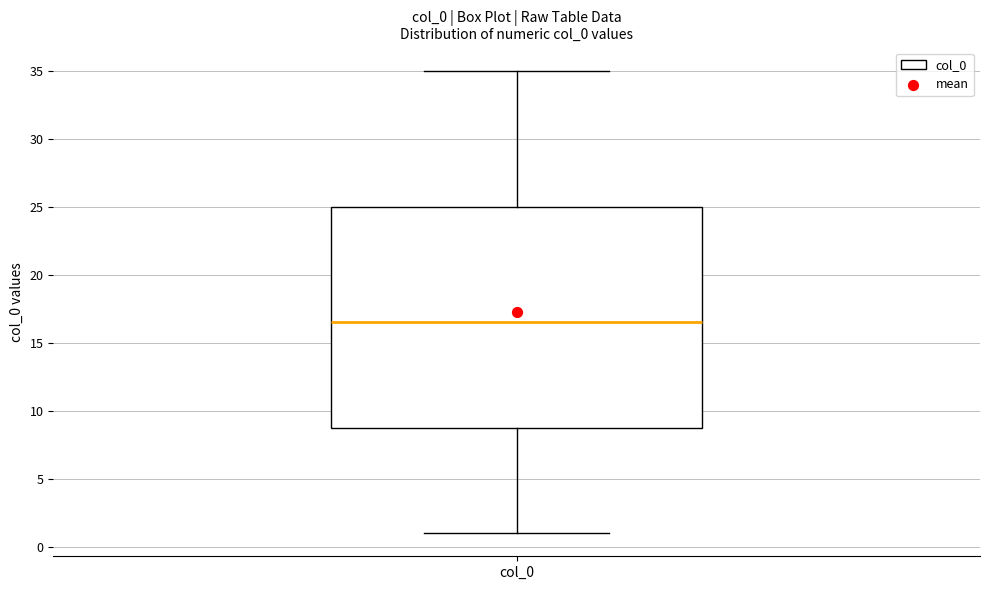

Where is the upper edge of the box for col_0 on the y-axis? The values are not printed on the chart, so give them approximately, as read against the axis.

25.0